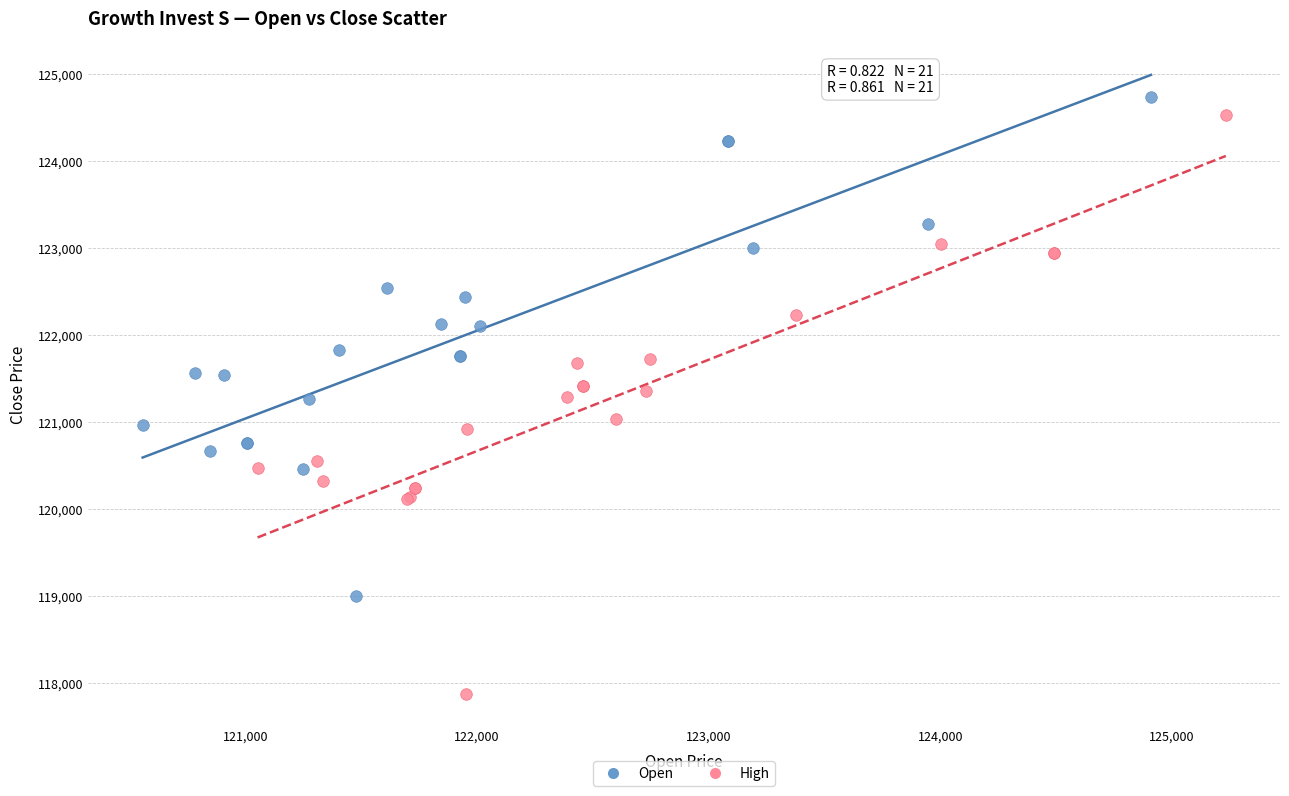

Which series has the widest spread of Y values?

High